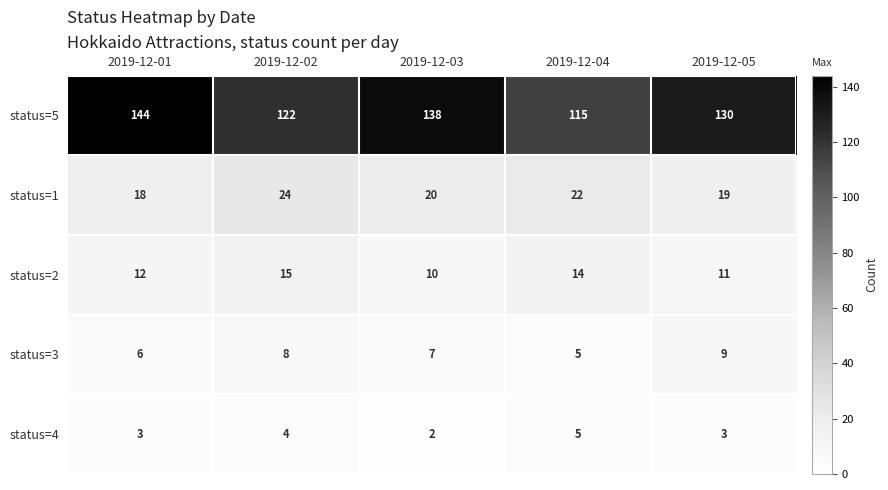

Which series changed the most between 2019-12-01 and 2019-12-04?

status=5